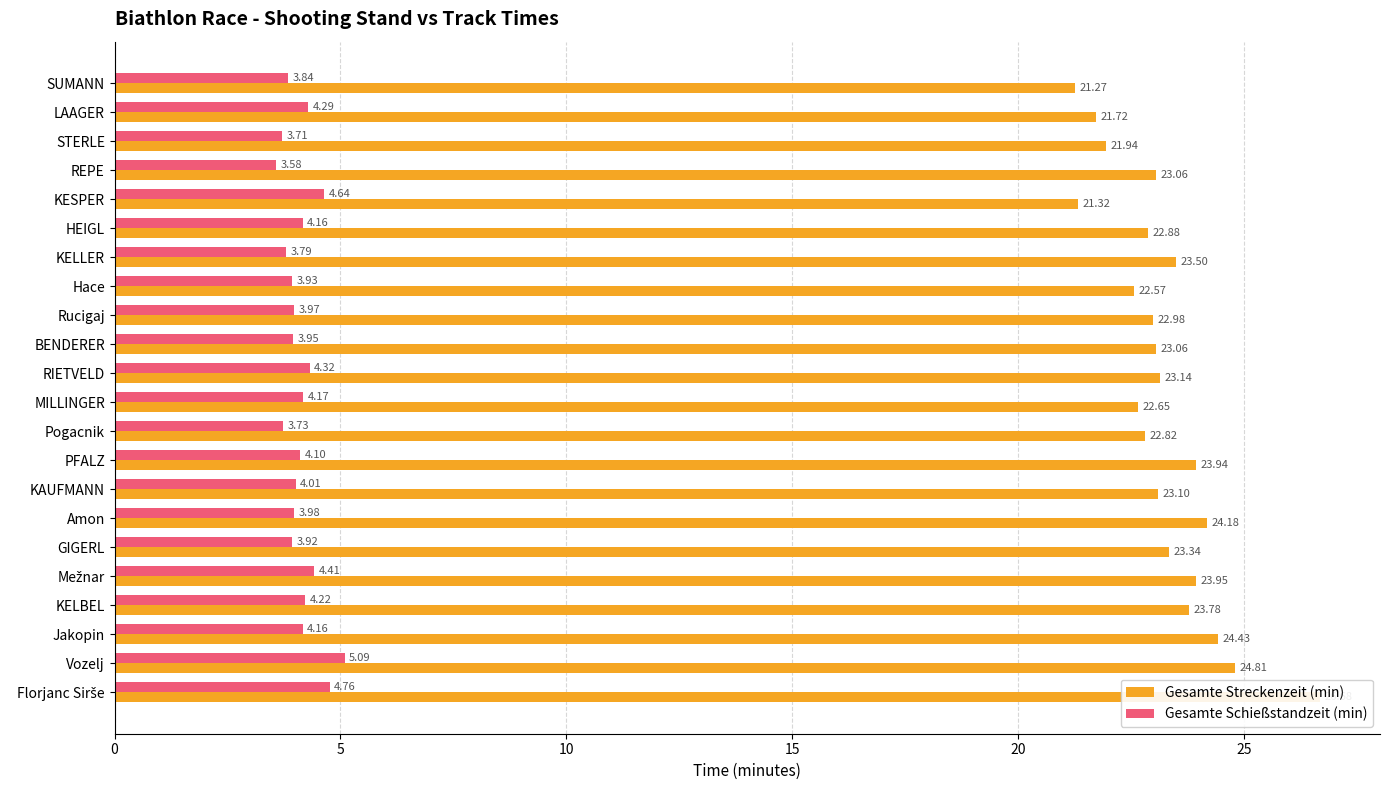

What is the difference between the maximum and minimum values in the Gesamte Streckenzeit (min) series?

5.4